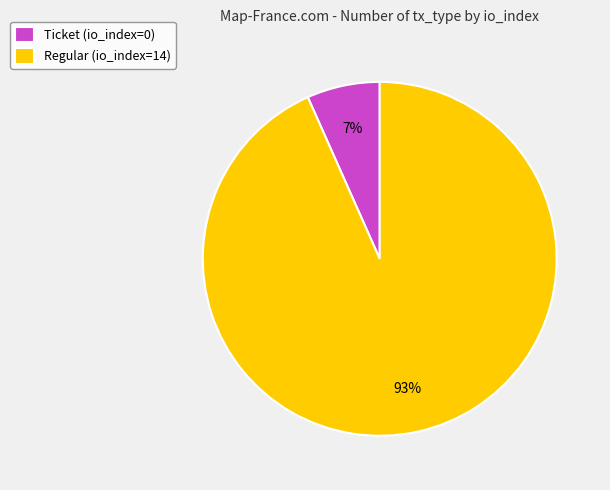

Is it true that Regular (io_index=14) is 93% of the pie?

True